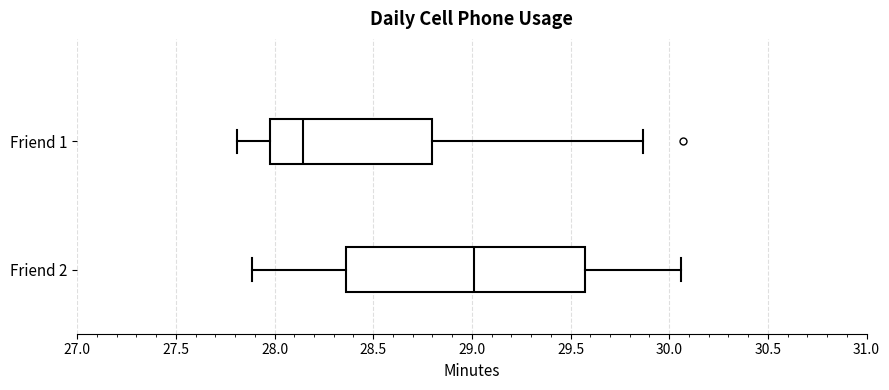

Which box's median line is the furthest to the right?

Friend 2